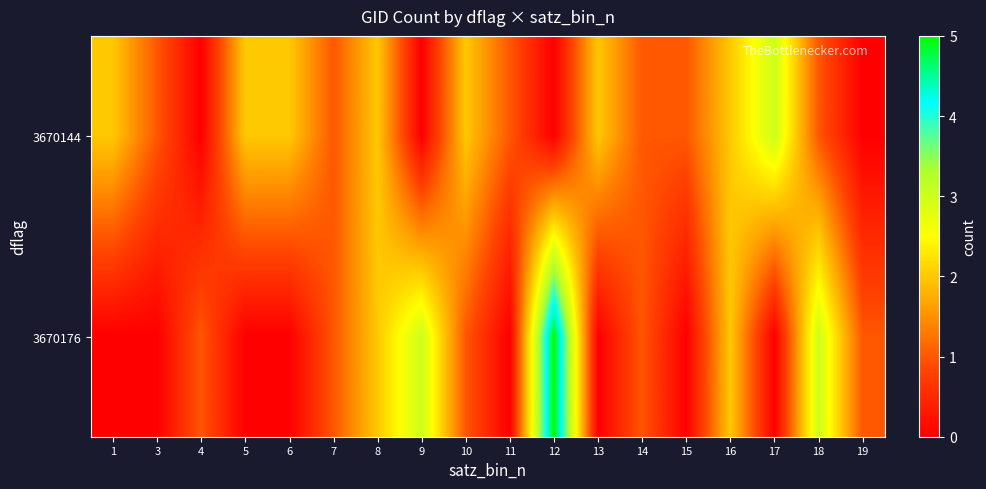

Which label corresponds to the smallest value in the chart?

4